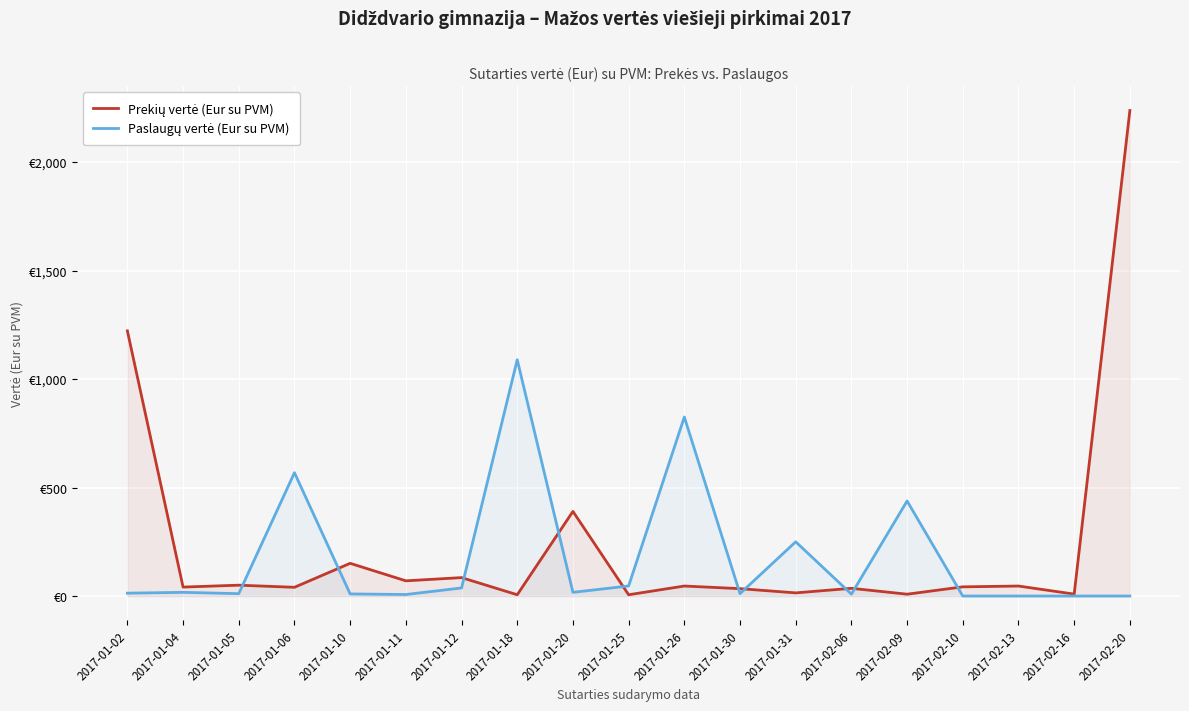

What value does the Paslaugų vertė (Eur su PVM) series have at 2017-01-30?

11.0